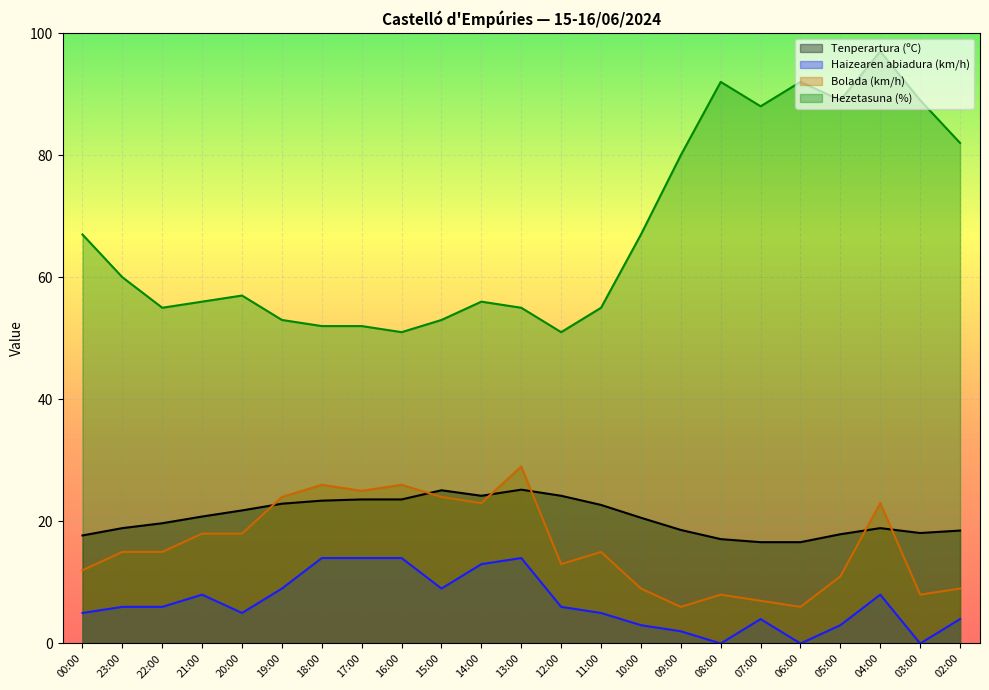

How many values in the Haizearen abiadura (km/h) series are below 6?

11